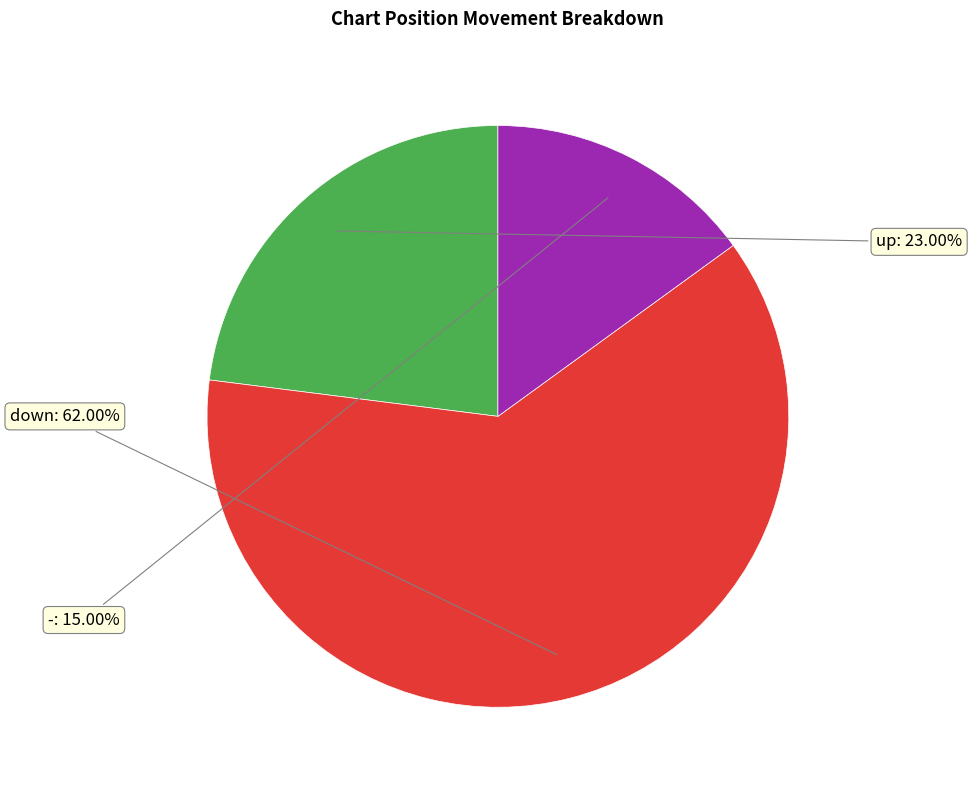

Does any single category account for the majority?

Yes